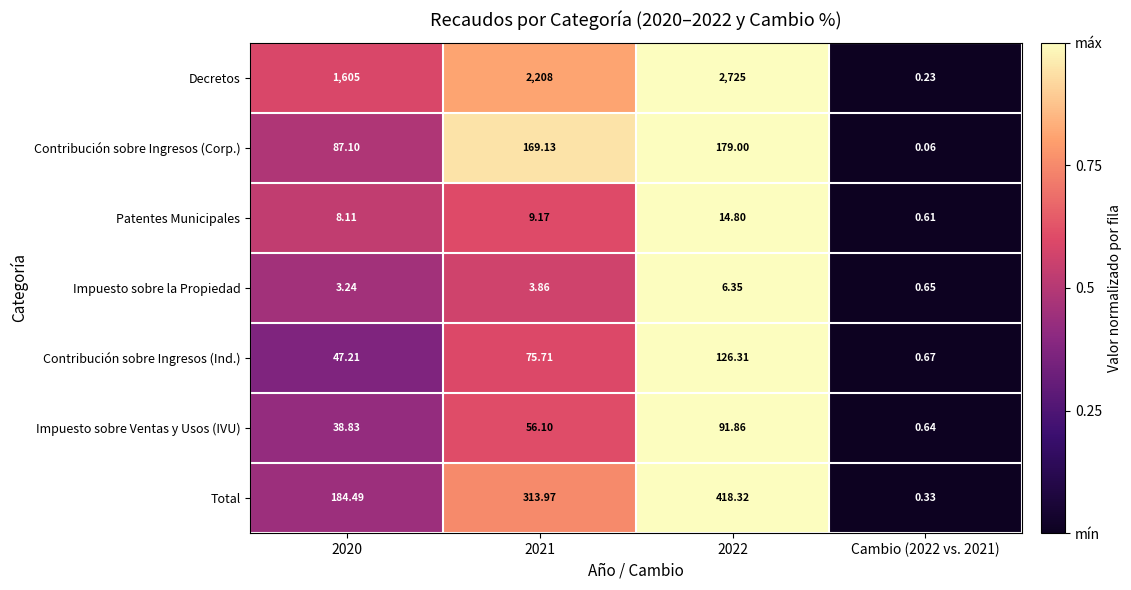

At 2021, list the series in order from smallest to largest.

Impuesto sobre la Propiedad, Patentes Municipales, Impuesto sobre Ventas y Usos (IVU), Contribución sobre Ingresos (Ind.), Contribución sobre Ingresos (Corp.), Total, Decretos